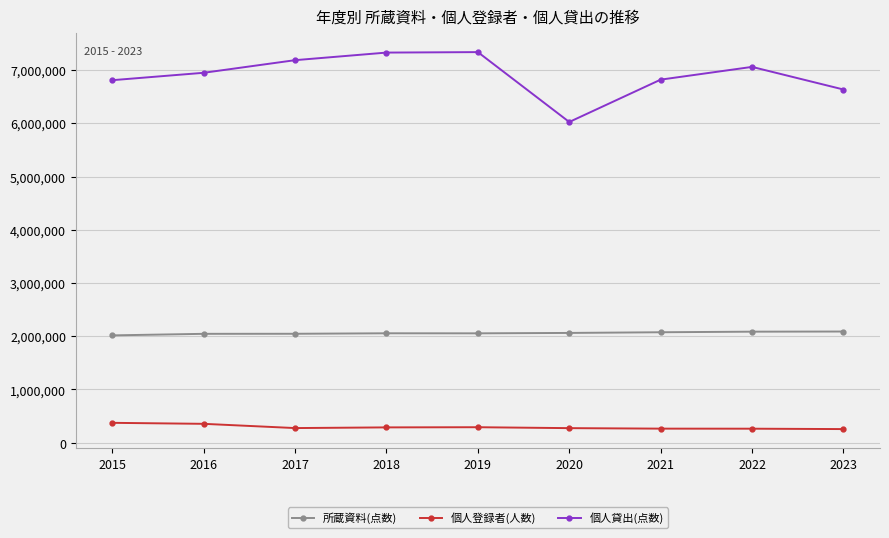

What is the lowest value of the 個人登録者(人数) series?

255080